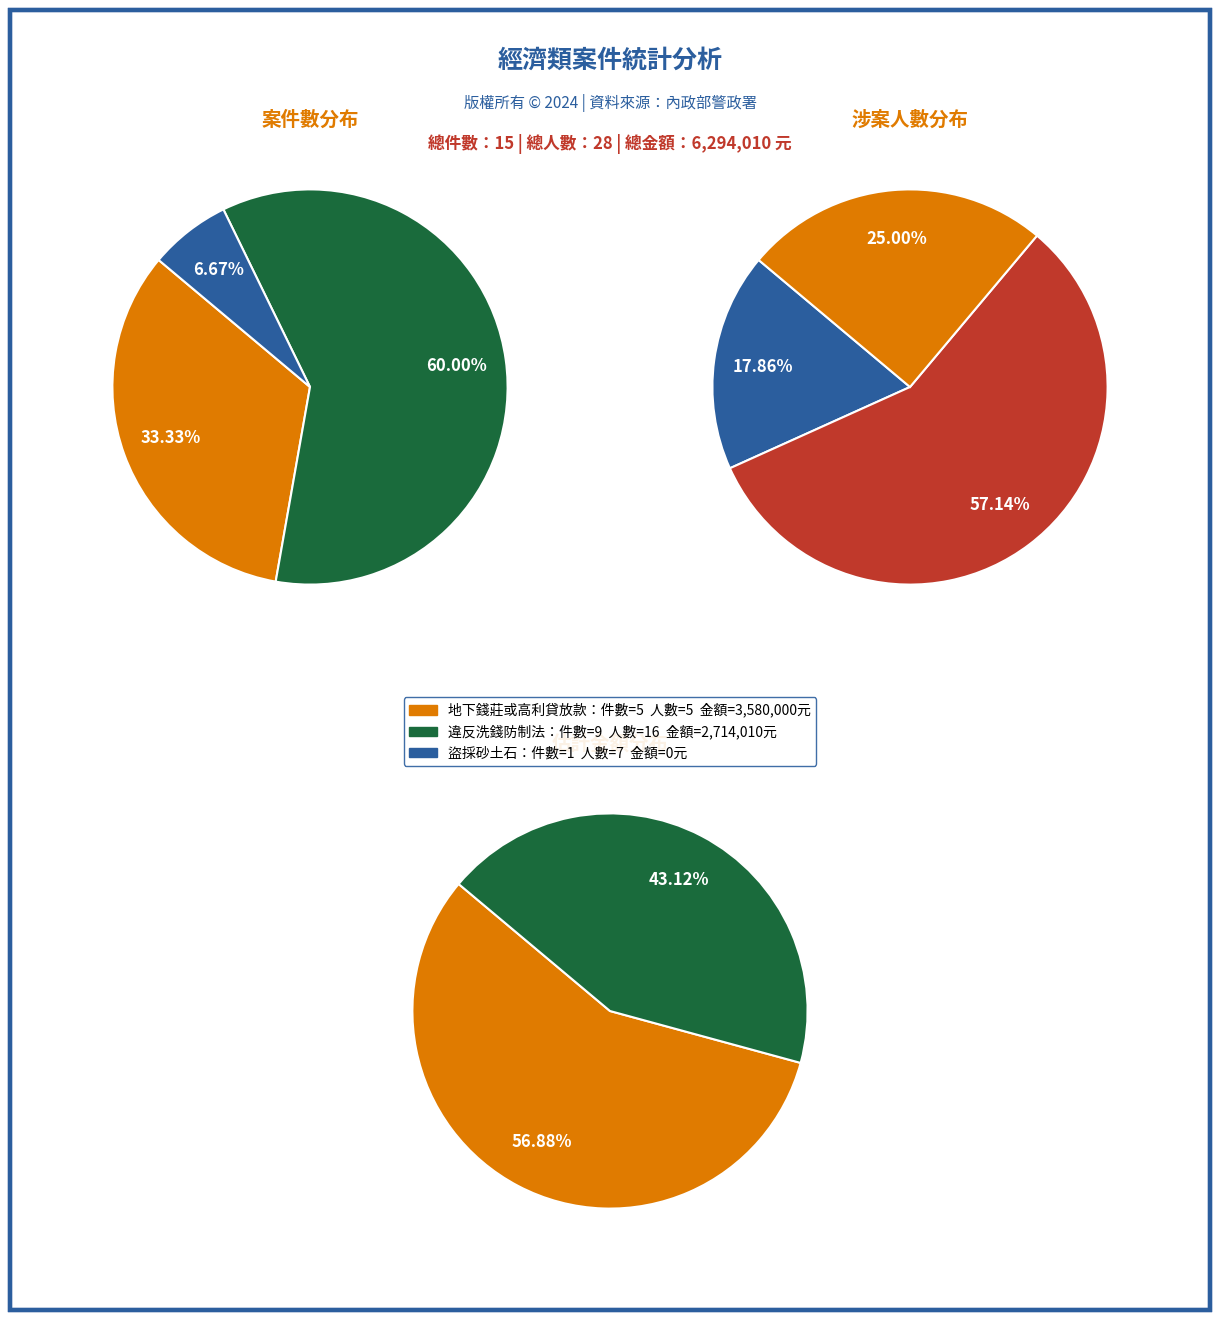

What percentage do 盜採砂土石 and 違反洗錢防制法 together represent?

66.7%